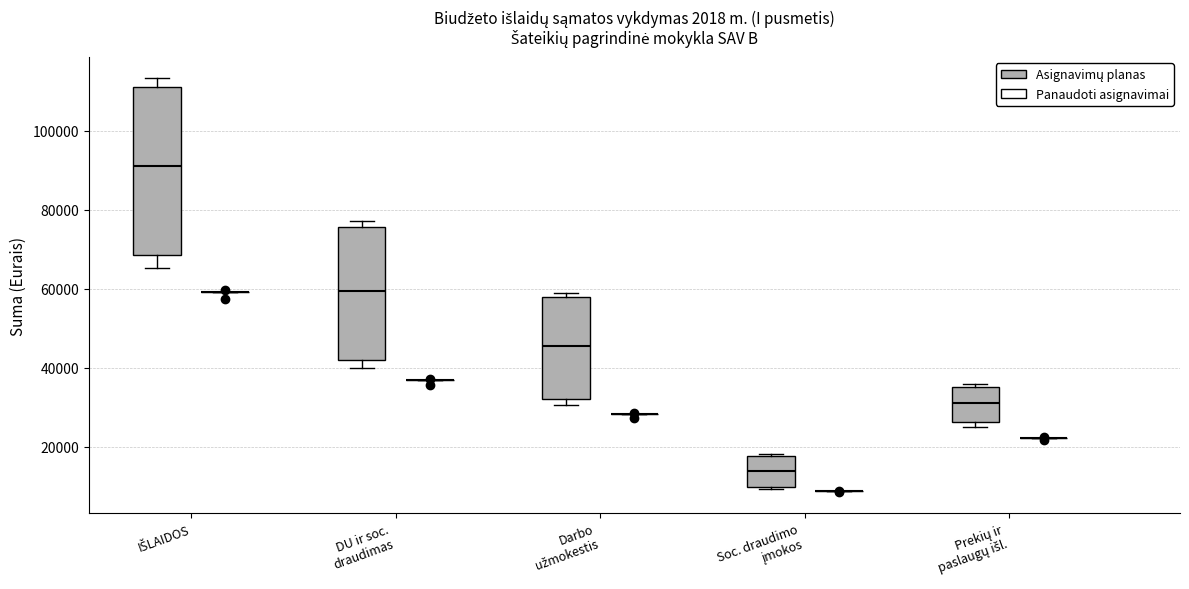

Which box is the tallest, from its lower edge to its upper edge?

IŠLAIDOS (Asignavimų planas)